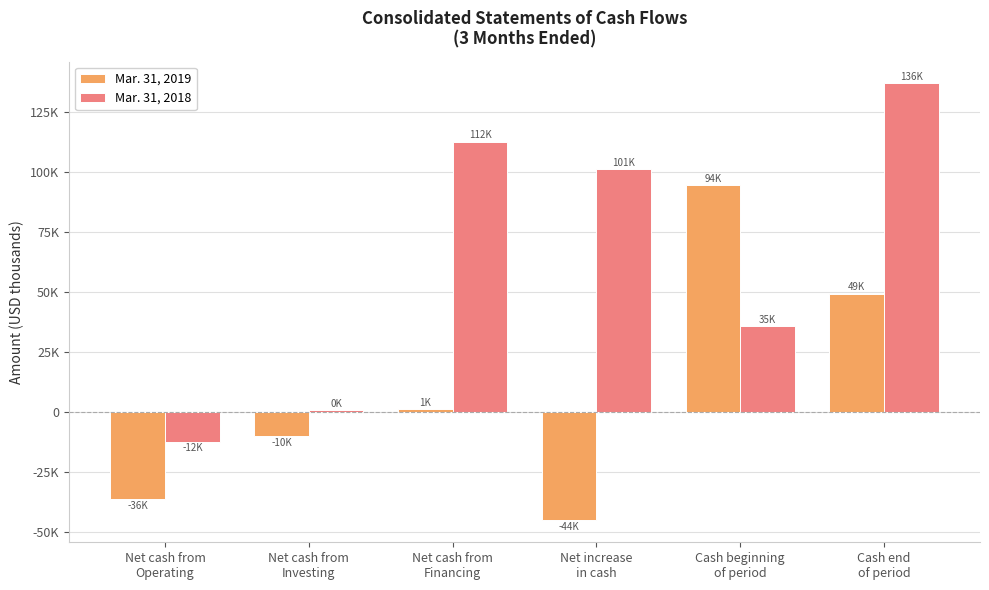

What is the label of the 3rd bar from the right?

Net increase
in cash